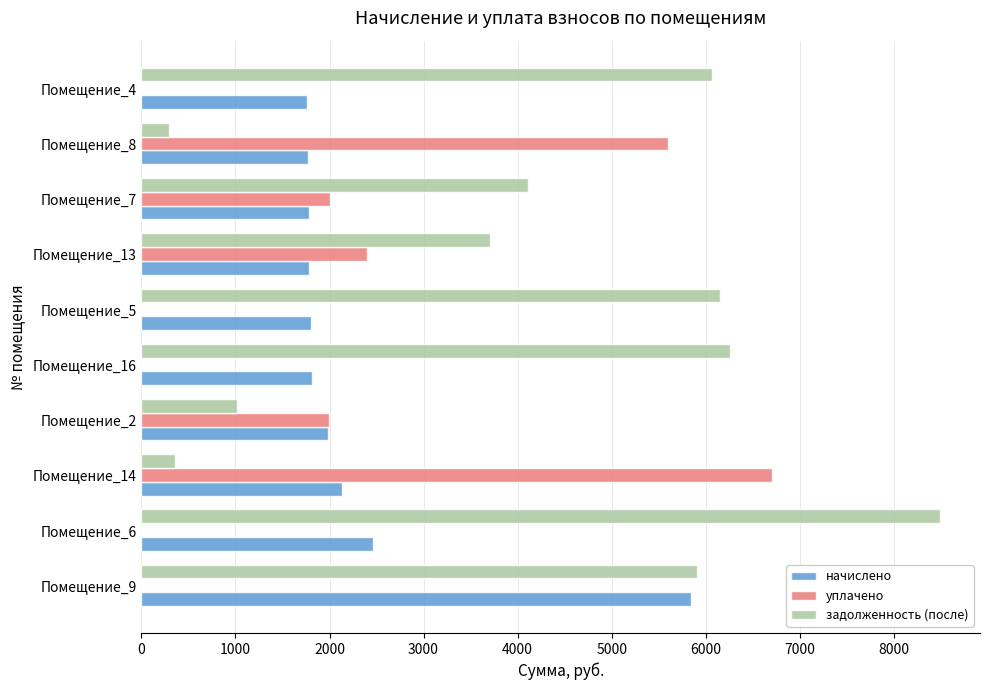

What is the total value across all series at Помещение_13?

7890.1